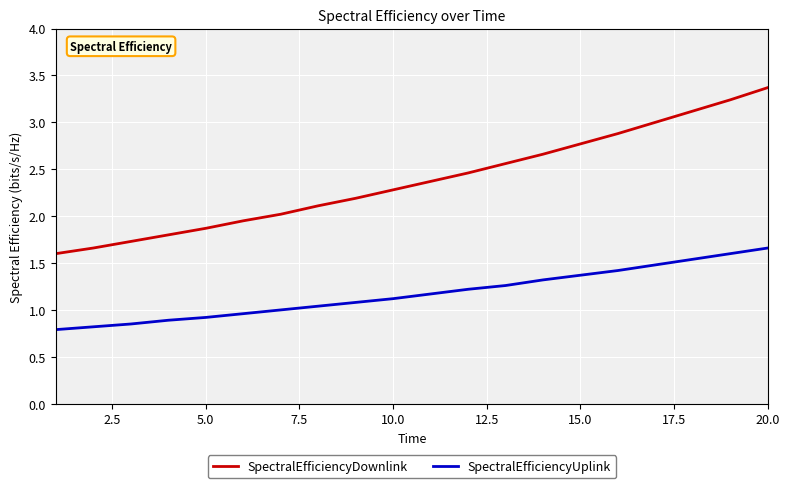

What is the greatest value displayed?

3.4